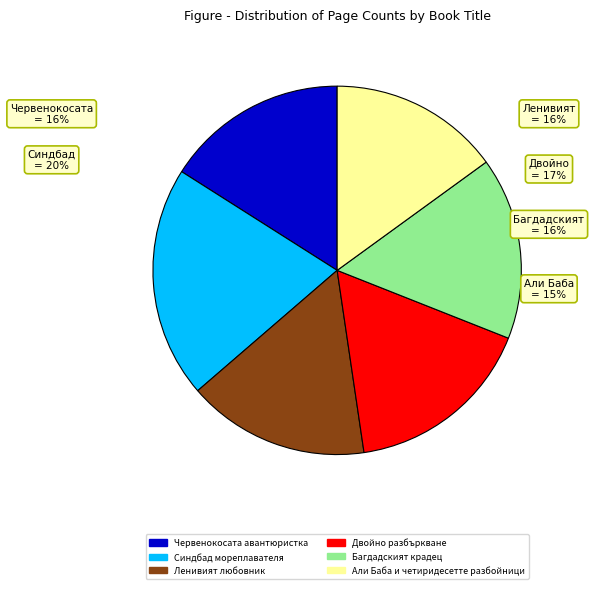

What is the change in value from Ленивият любовник to Али Баба и четиридесетте разбойници?

-12